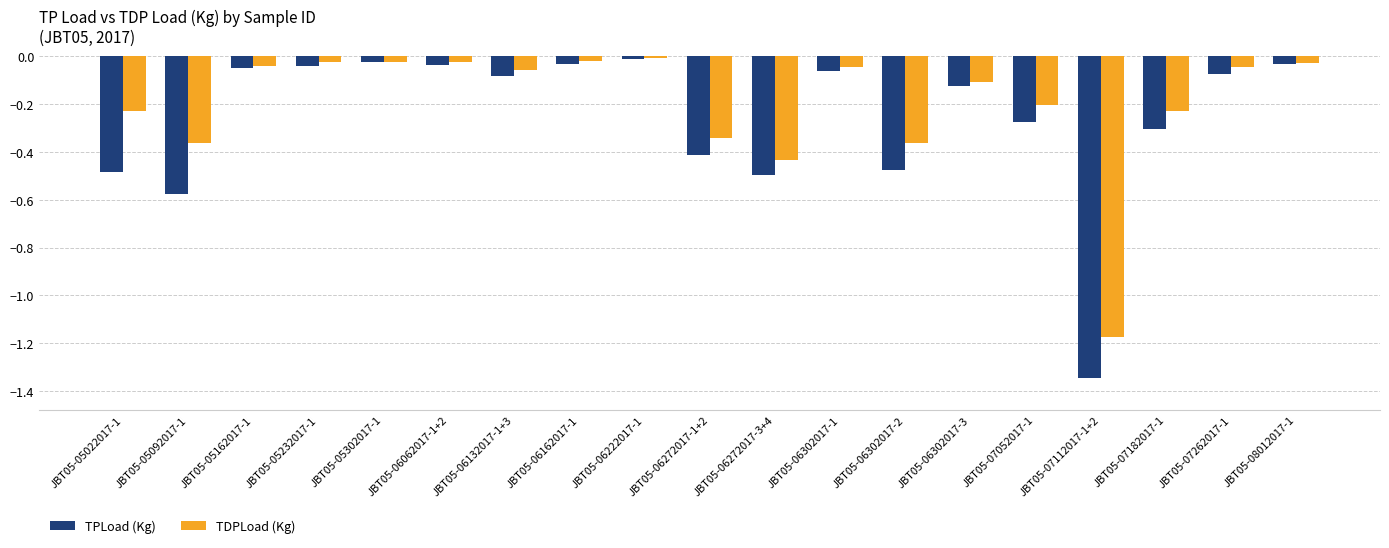

Which label corresponds to the smallest value in the chart?

JBT05-07112017-1+2